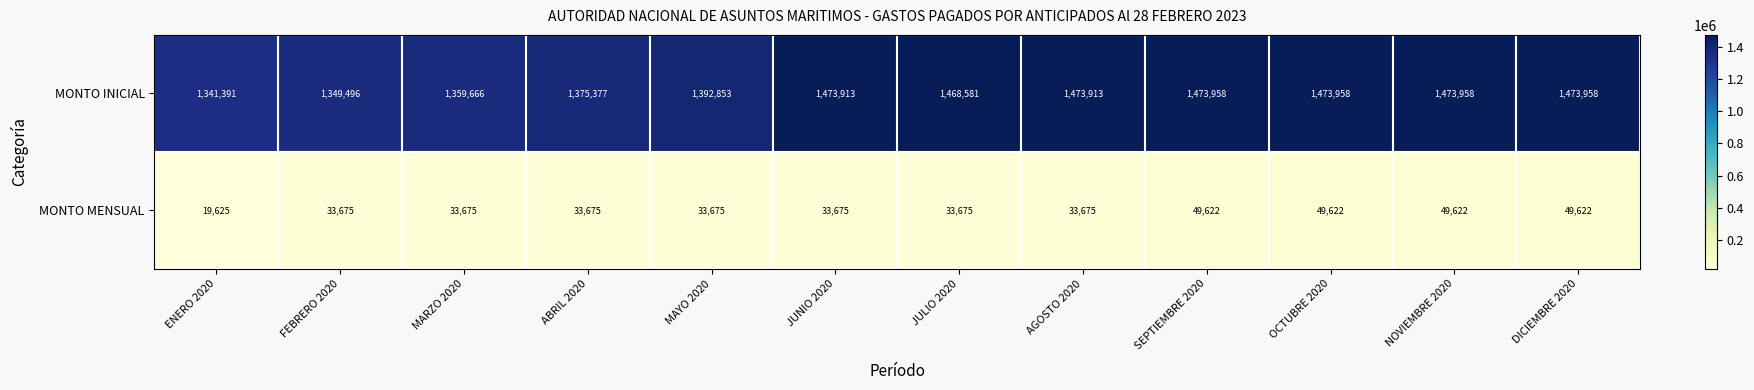

Reading left to right, extract all data points from this chart.

MONTO INICIAL: ENERO 2020=1341391	FEBRERO 2020=1349496	MARZO 2020=1359666	ABRIL 2020=1375377	MAYO 2020=1392853	JUNIO 2020=1473913	JULIO 2020=1468581	AGOSTO 2020=1473913	SEPTIEMBRE 2020=1473958	OCTUBRE 2020=1473958	NOVIEMBRE 2020=1473958	DICIEMBRE 2020=1473958
MONTO MENSUAL: ENERO 2020=19625	FEBRERO 2020=33675	MARZO 2020=33675	ABRIL 2020=33675	MAYO 2020=33675	JUNIO 2020=33675	JULIO 2020=33675	AGOSTO 2020=33675	SEPTIEMBRE 2020=49622	OCTUBRE 2020=49622	NOVIEMBRE 2020=49622	DICIEMBRE 2020=49622